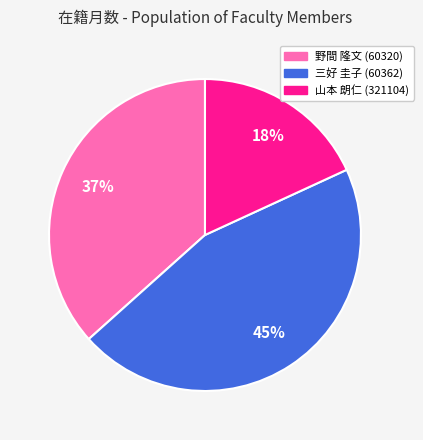

Which slice is the largest?

三好 圭子 (60362)